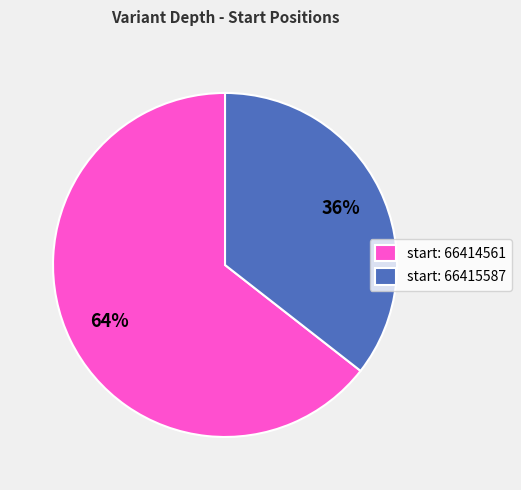

What is the majority slice?

start: 66414561